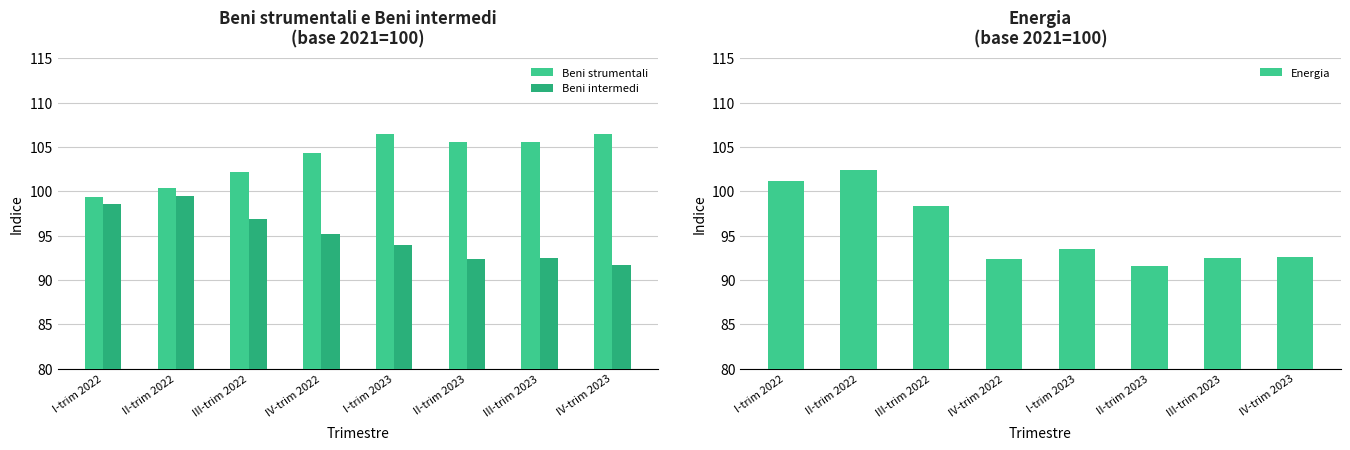

At which label does Energia reach its minimum?

II-trim 2023